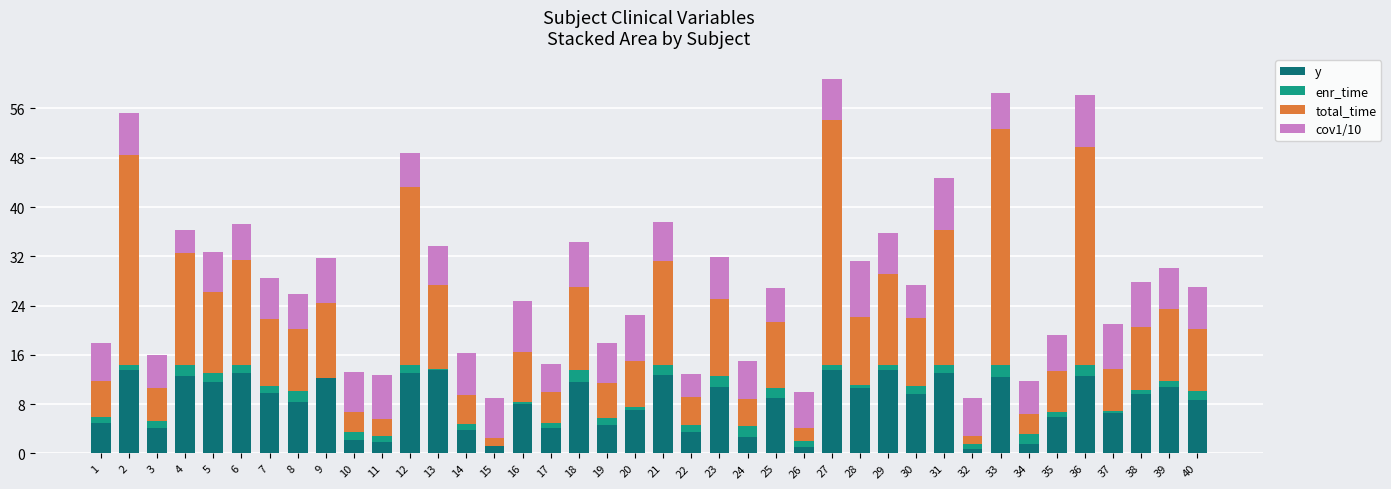

Are the bars grouped side by side (vs. stacked)?

No